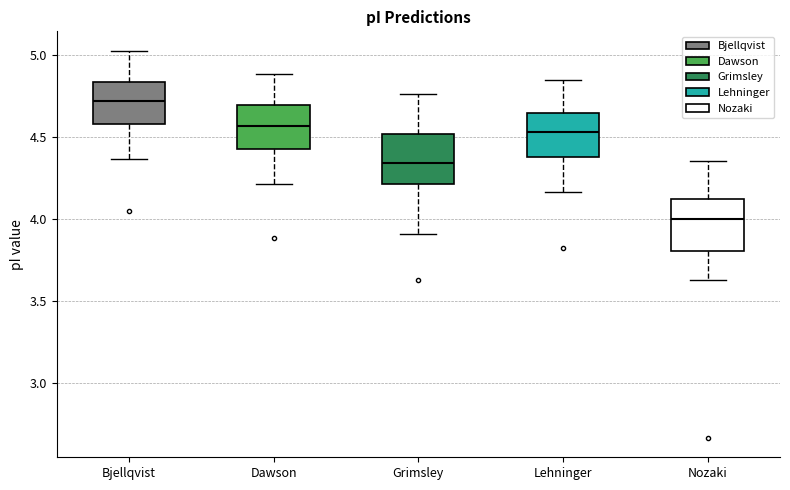

Reading left to right, transcribe this box plot: for each box, give where its median line is, the range the box spans, and where its two whiskers end, as read against the y-axis. The values are not printed on the chart, so give them approximately, as read against the axis.

Bjellqvist: median 4.70, box 4.60 to 4.85, whiskers 4.35 to 5.05
Dawson: median 4.55, box 4.45 to 4.70, whiskers 4.20 to 4.90
Grimsley: median 4.35, box 4.20 to 4.50, whiskers 3.90 to 4.75
Lehninger: median 4.55, box 4.40 to 4.65, whiskers 4.15 to 4.85
Nozaki: median 4.00, box 3.80 to 4.15, whiskers 3.65 to 4.35